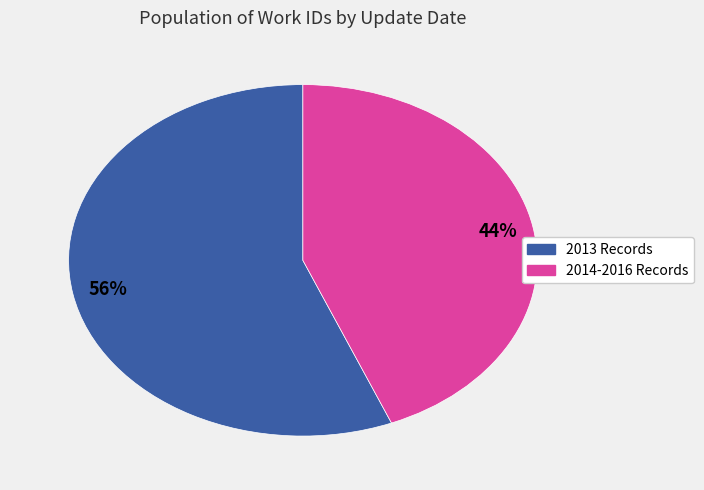

To the nearest percent, what is the average slice percentage?

50%